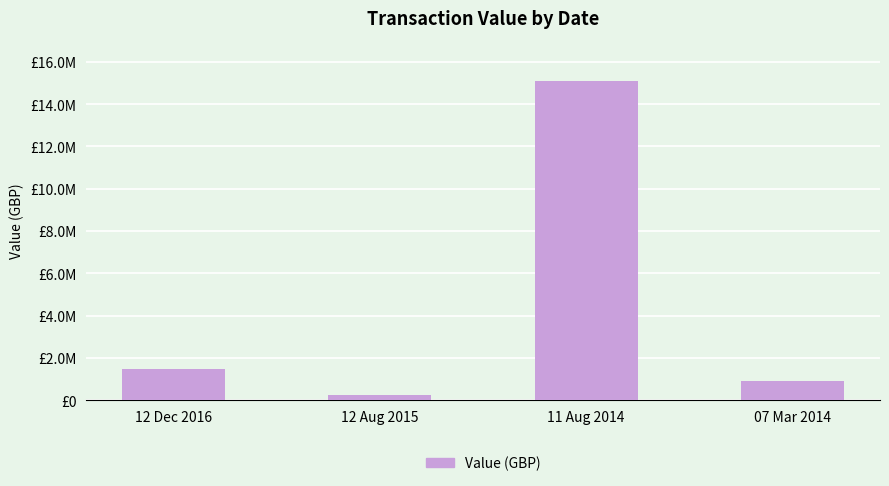

What is the sum of all values?

17770053